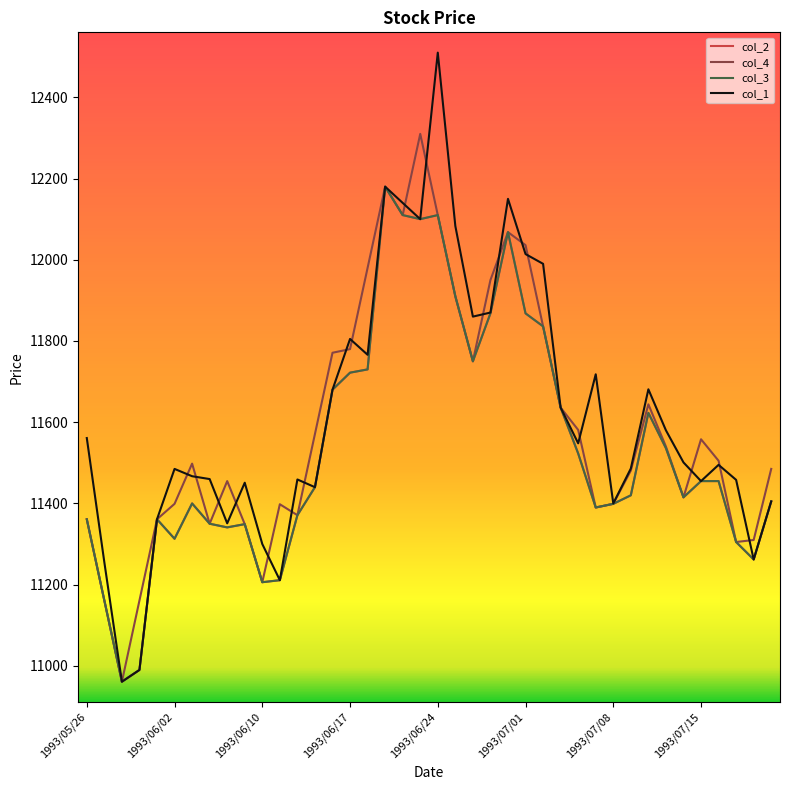

Does the chart have visible grid lines?

No